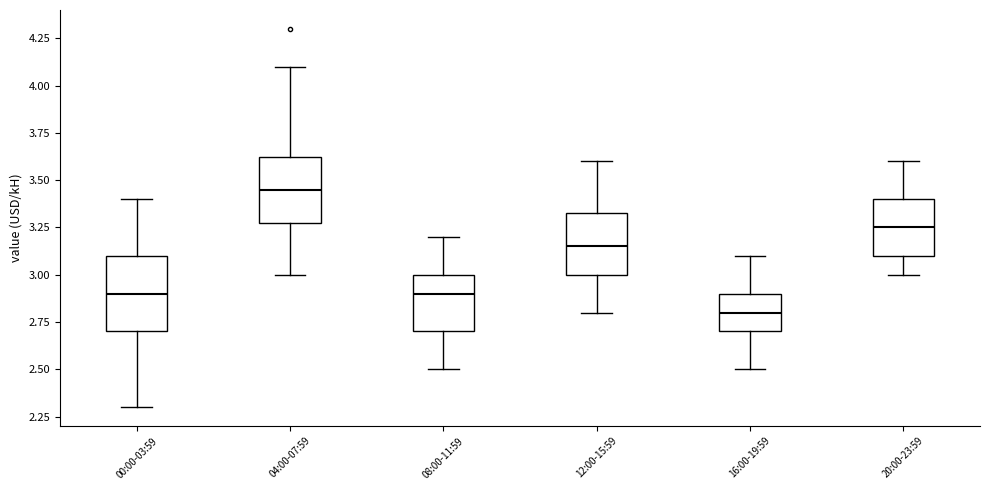

Which box's median line is the lowest?

16:00-19:59